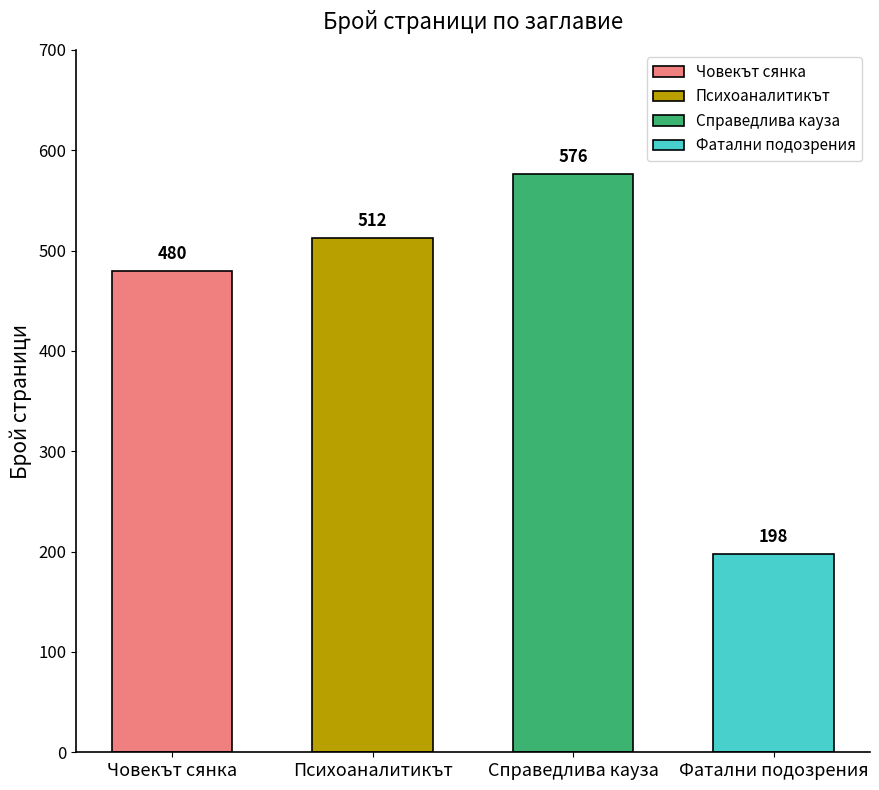

Reading left to right, list all the values displayed in this chart.

480	512	576	198